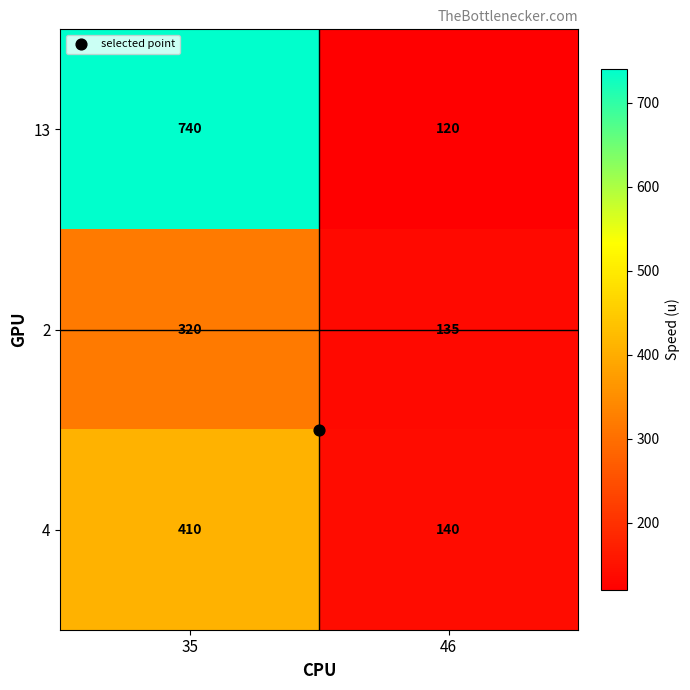

Read the 2 value at 35.

320